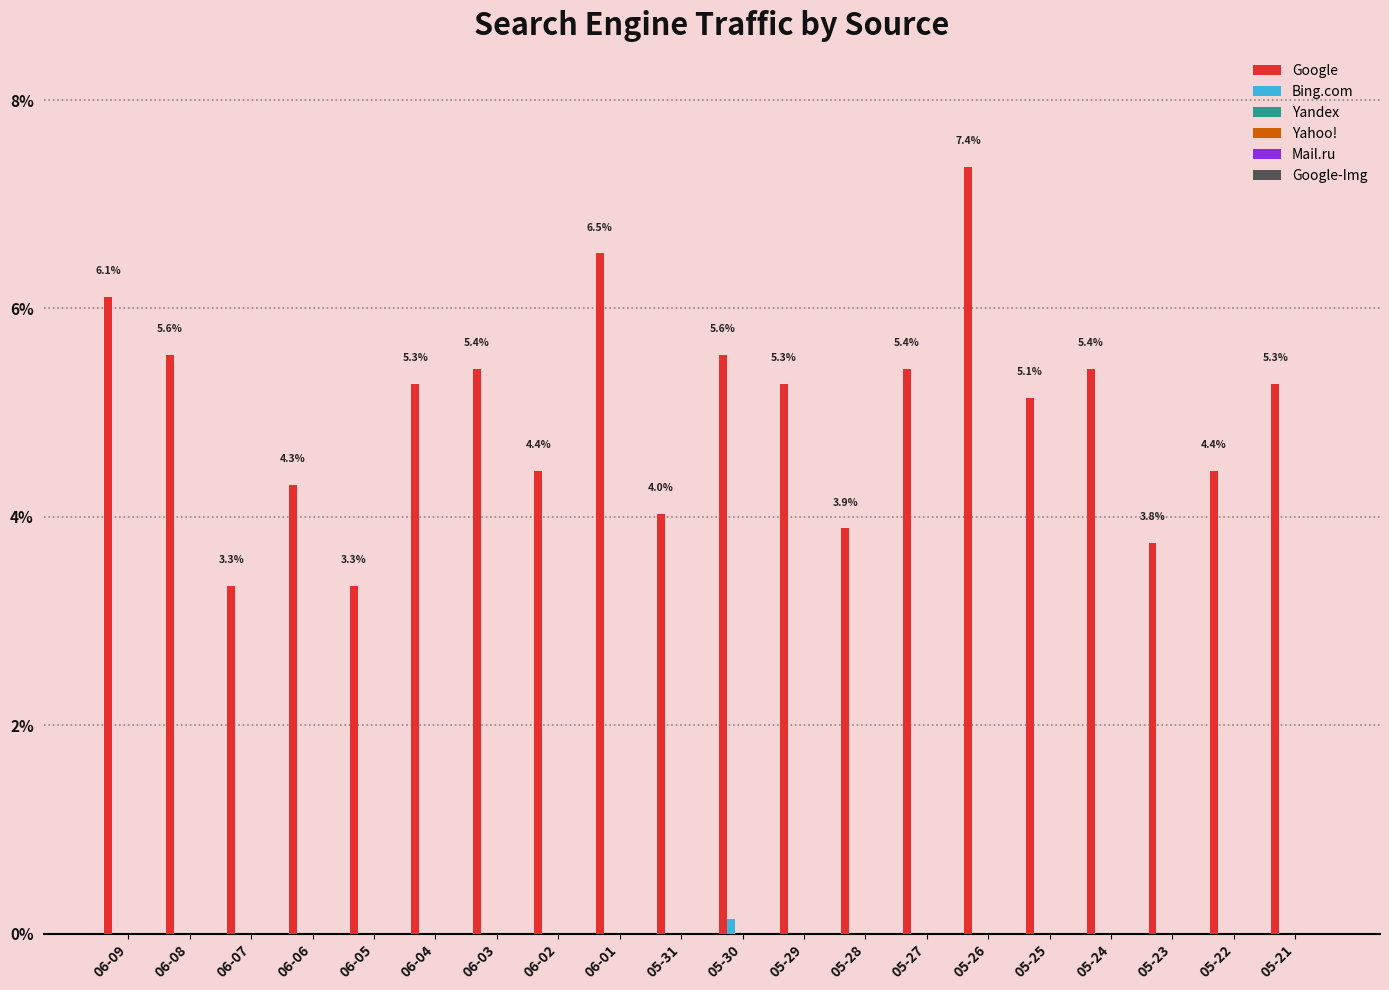

What is the maximum value shown in the chart?

7.4